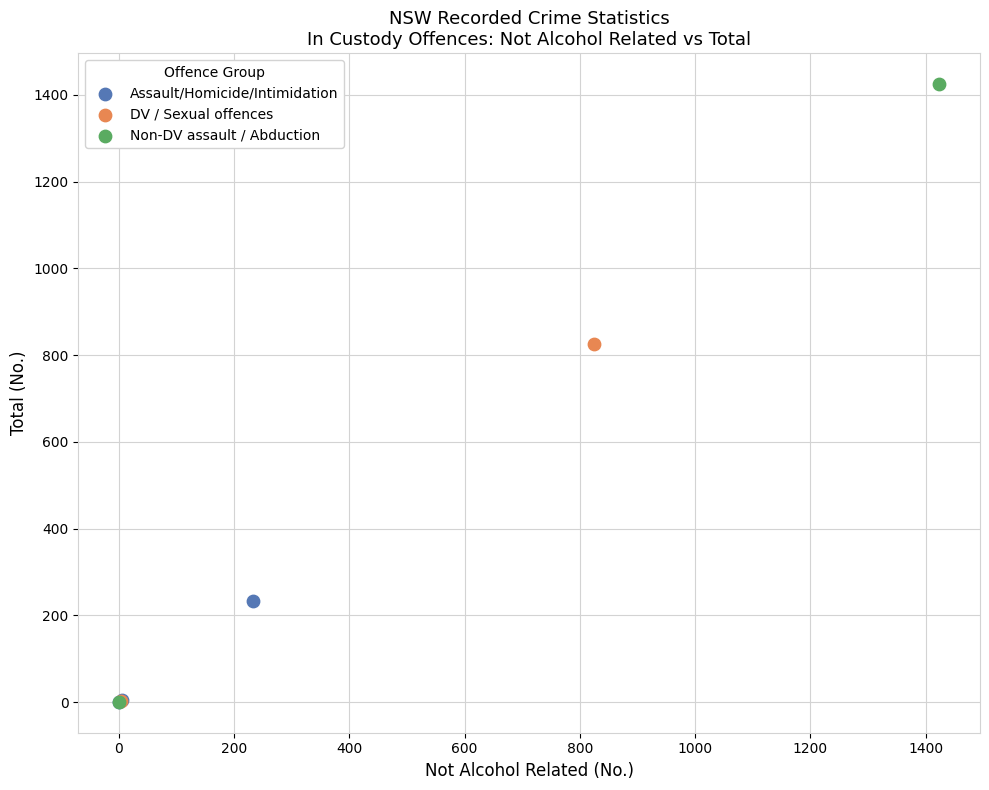

What are all the series names shown in the legend?

Assault/Homicide/Intimidation, DV / Sexual offences, Non-DV assault / Abduction